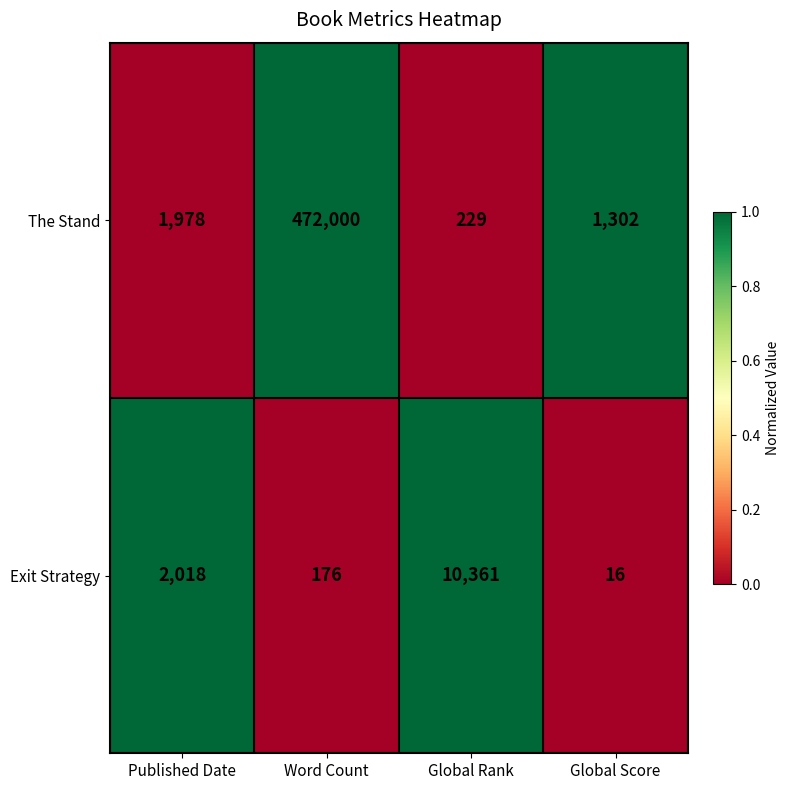

What is the average value of the Exit Strategy series?

3143